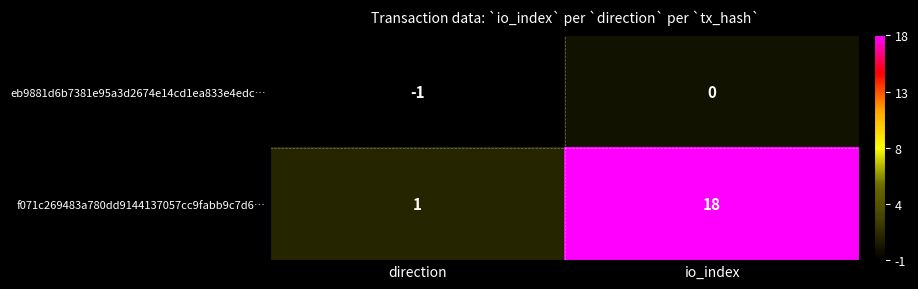

Which category has the highest value in the eb9881d6b7381e95a3d2674e14cd1ea833e4edc… series?

io_index